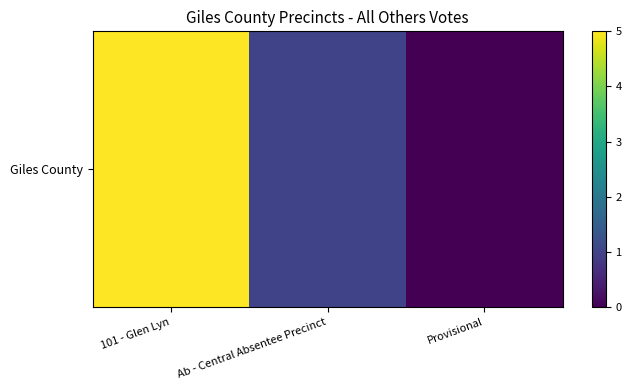

Which category has the lowest value across all series?

Provisional